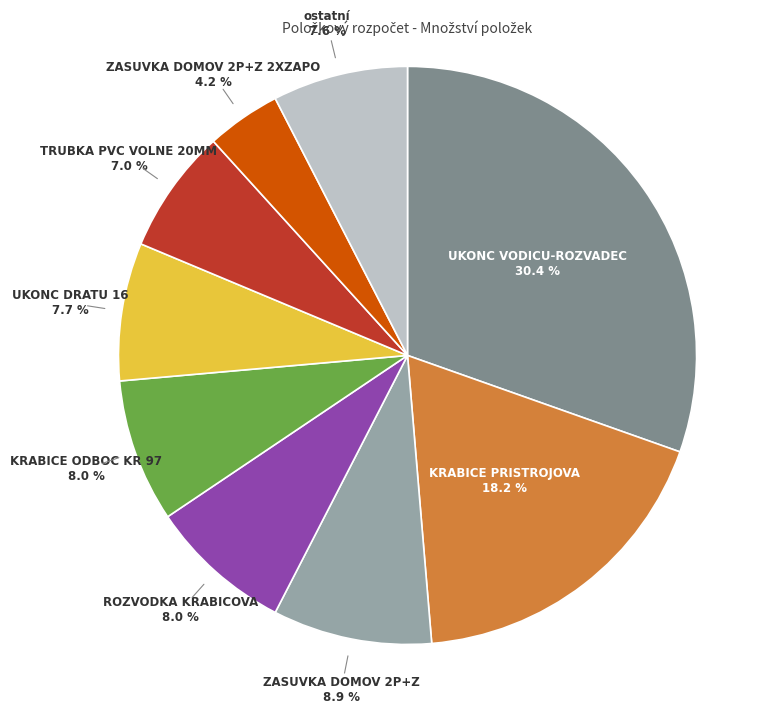

Is there any slice that represents more than half of the pie?

No